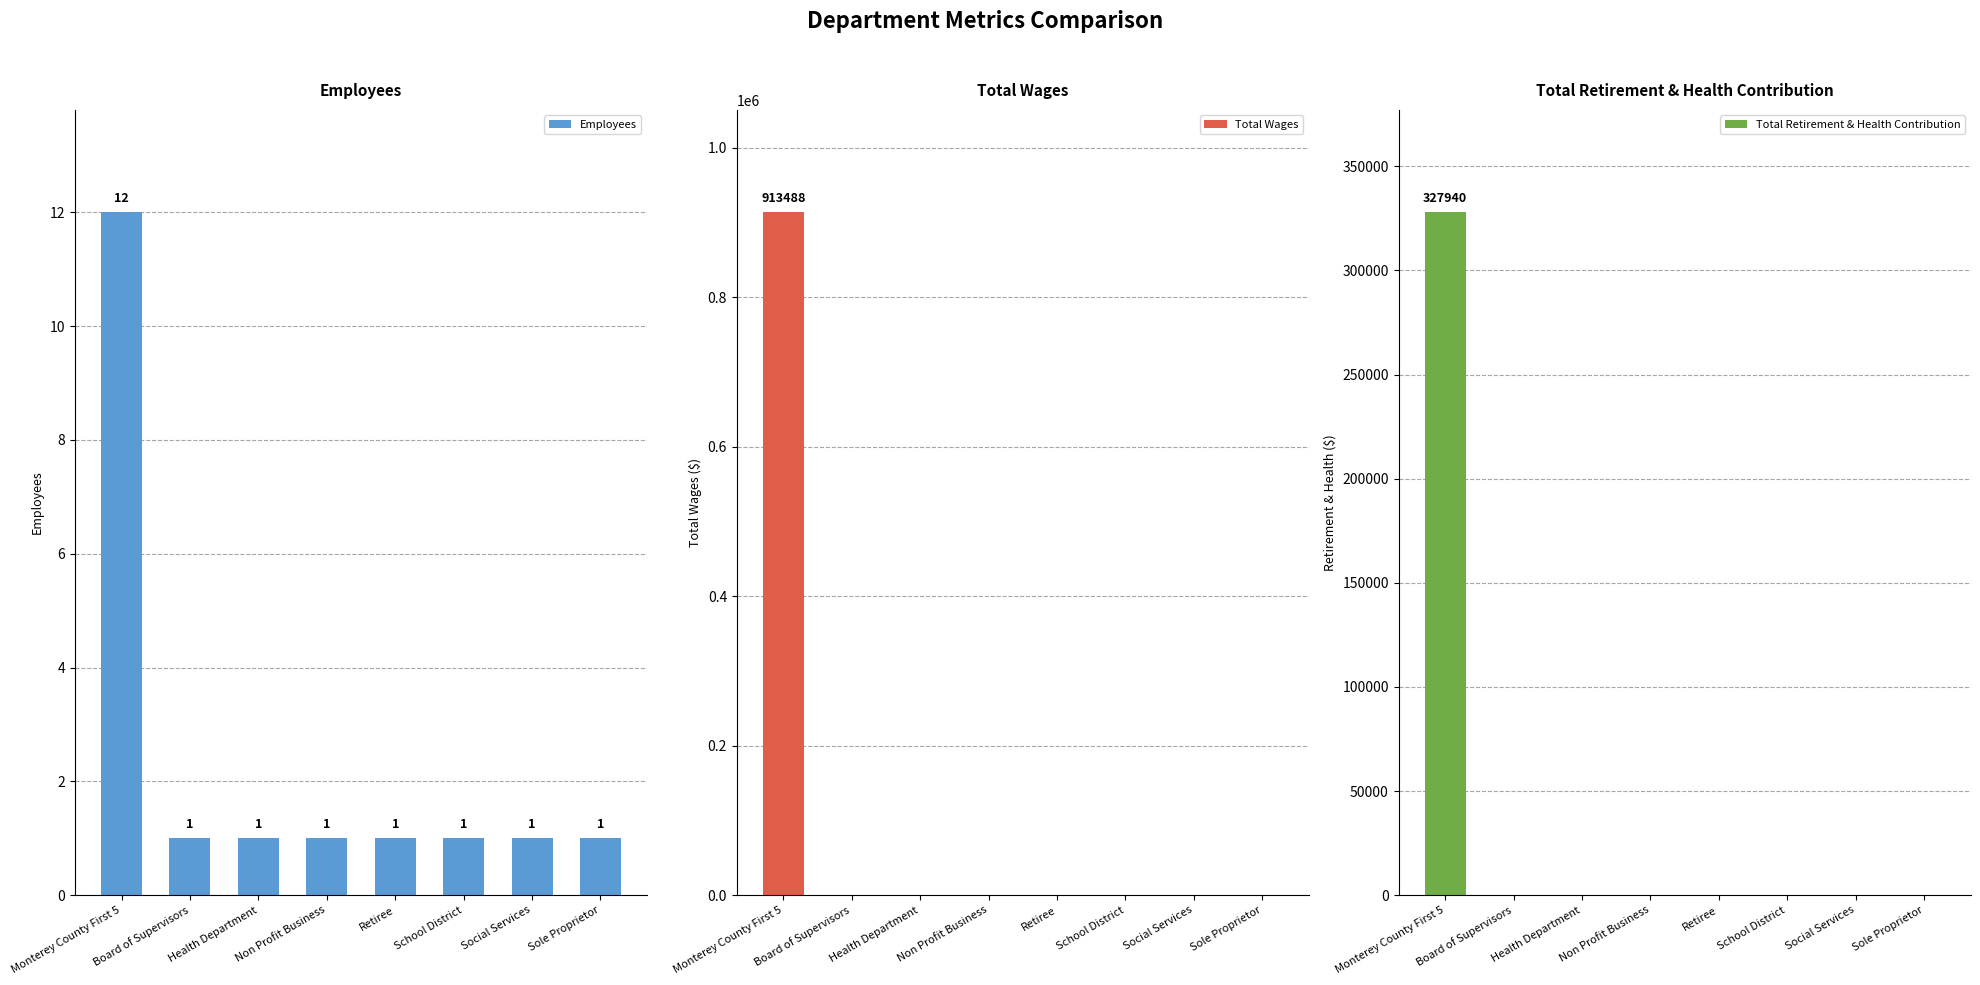

How many values in Total Retirement & Health Contribution are above zero?

1